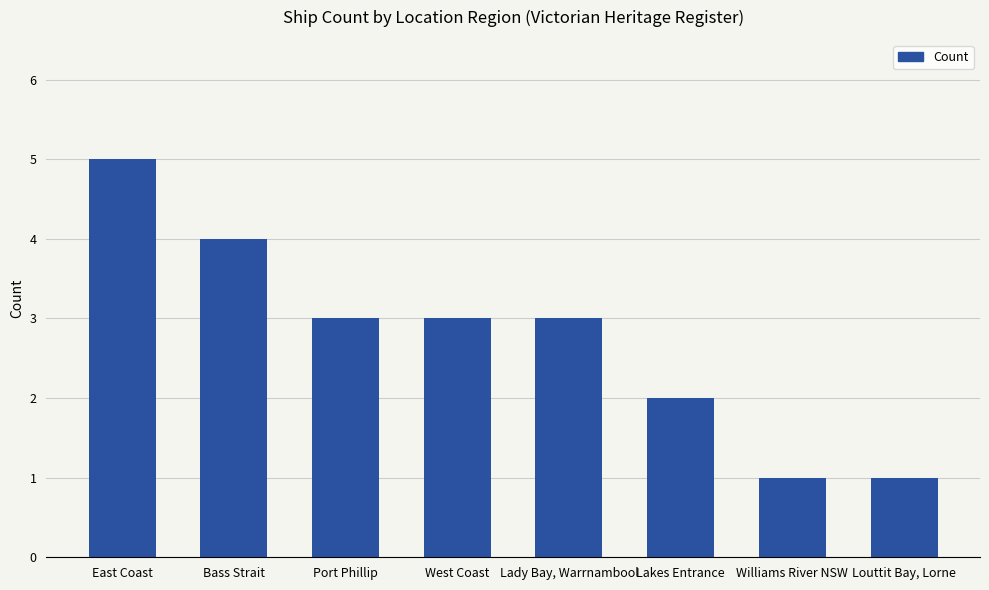

What is the approximate value at West Coast?

3